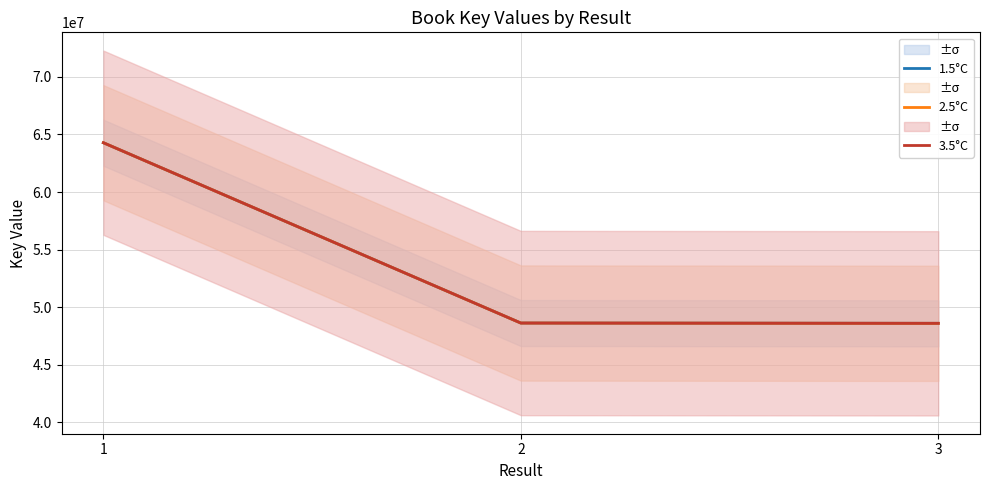

Which series changed the most between 1 and 2?

1.5°C